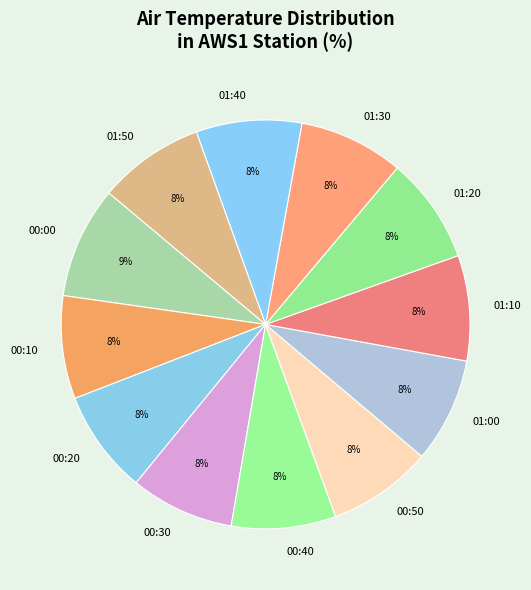

True or false: 01:00 accounts for 1% of the total.

False